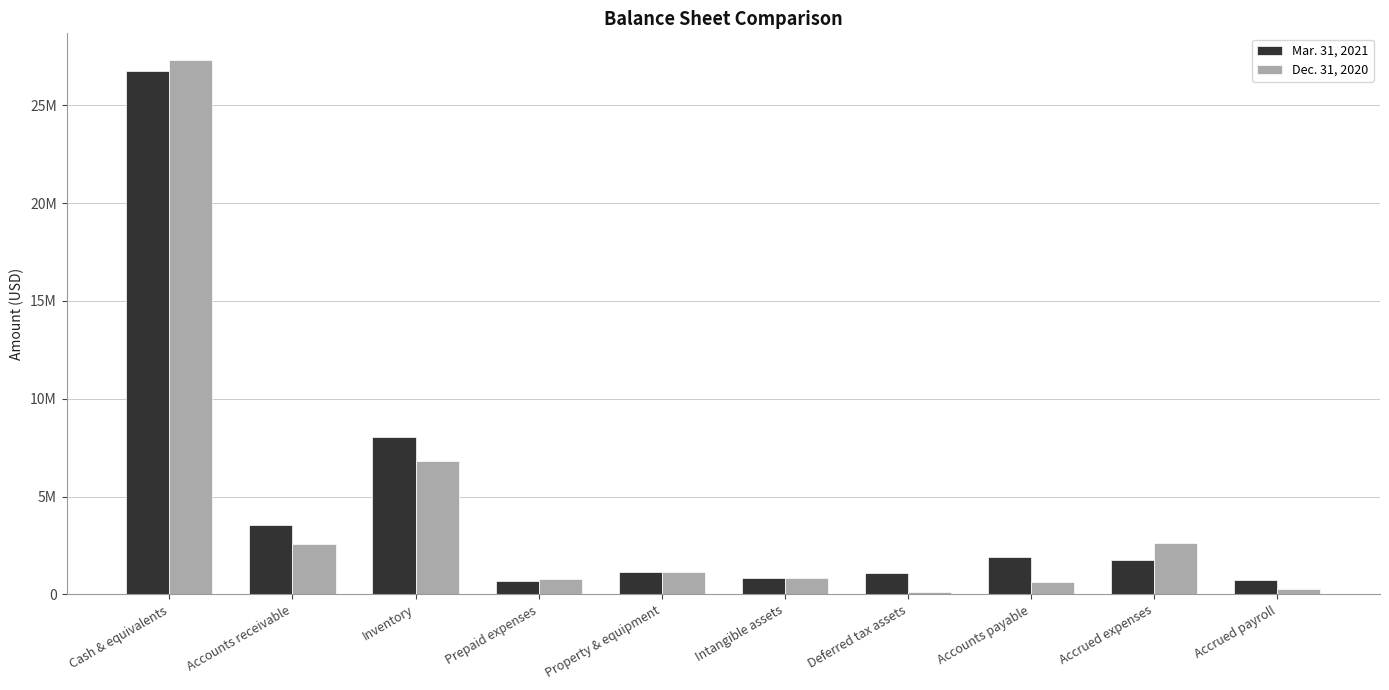

What are all the series names shown in the legend?

Mar. 31, 2021, Dec. 31, 2020